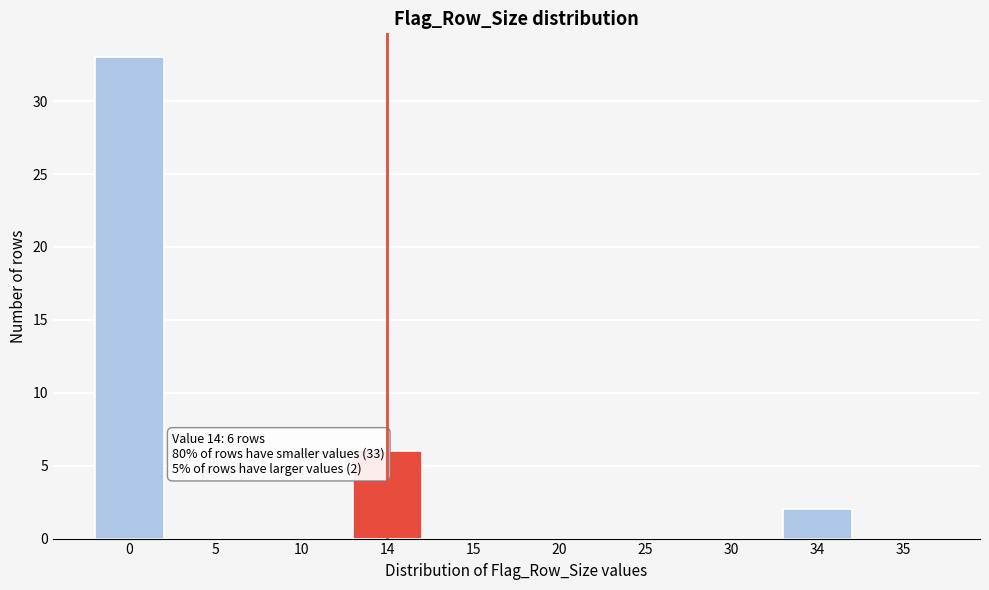

True or false: the data shows 0 at 25.

True